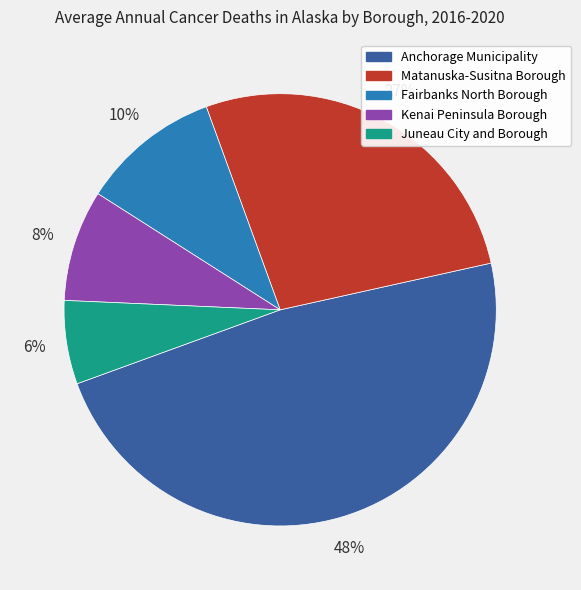

To the nearest percent, what is the difference between the Juneau City and Borough and Kenai Peninsula Borough slice percentages?

2%